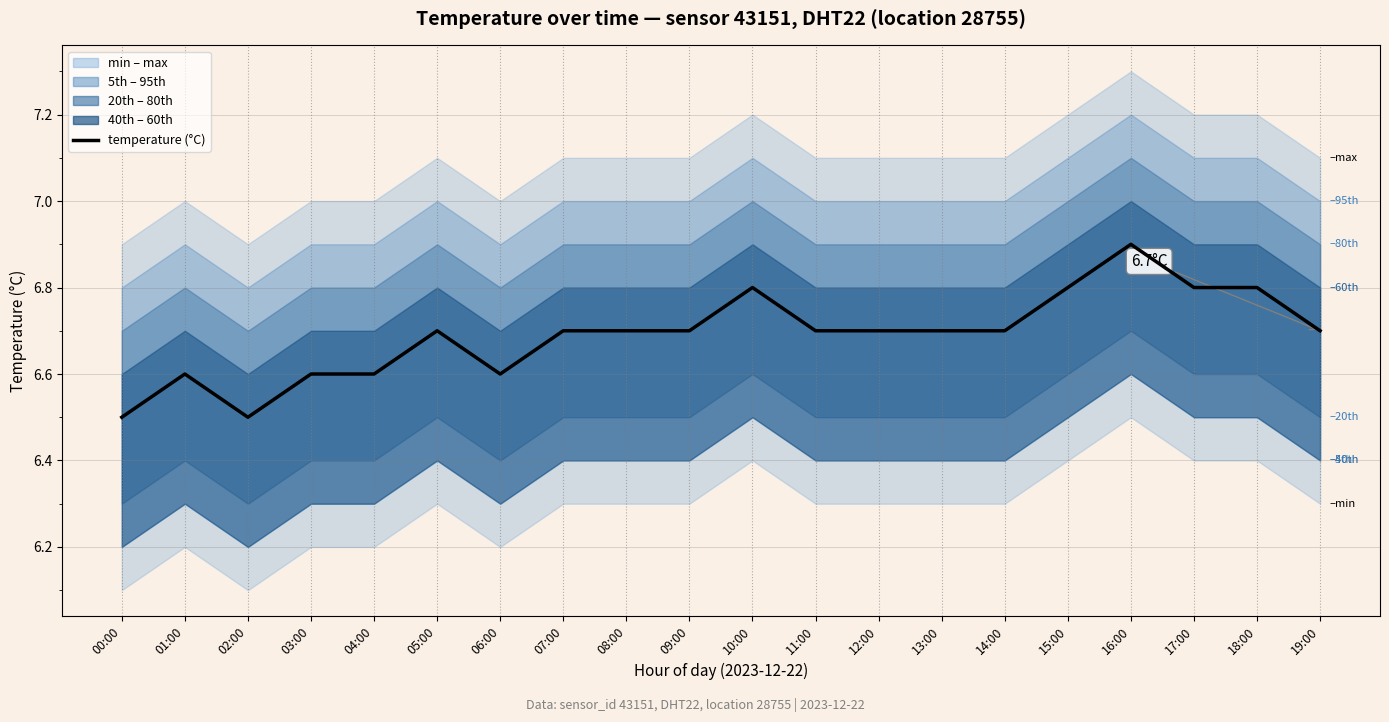

The chart shows a value of 6.7 at 13:00. True or false?

True